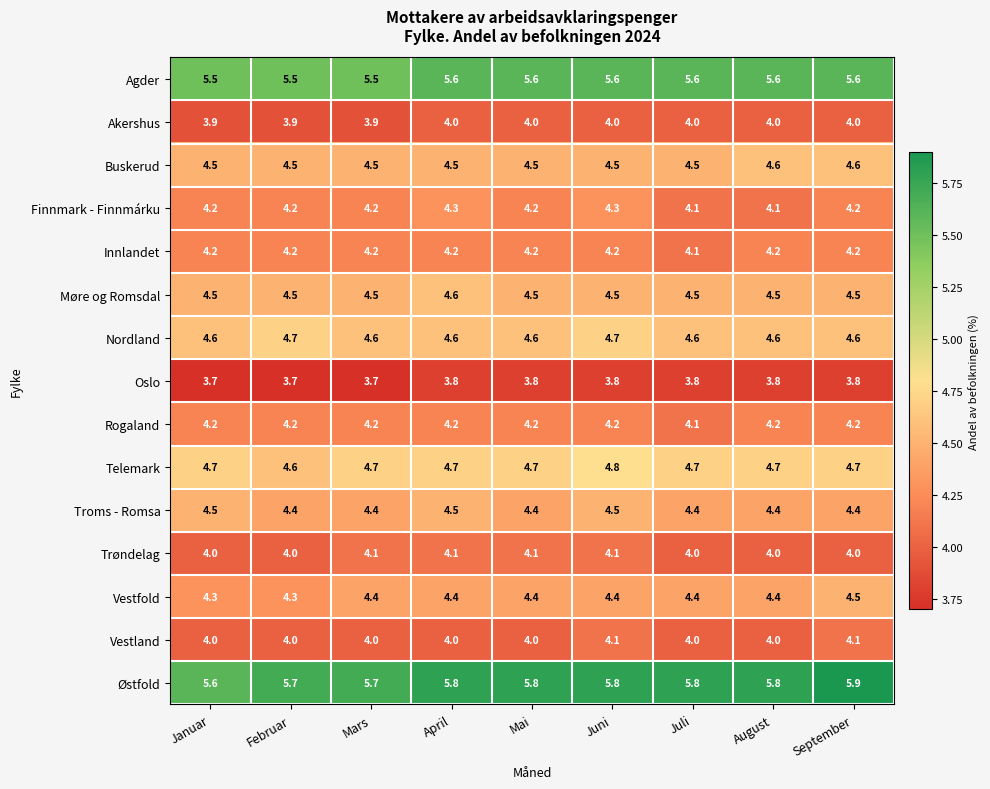

Which series has the largest range (max minus min)?

Østfold